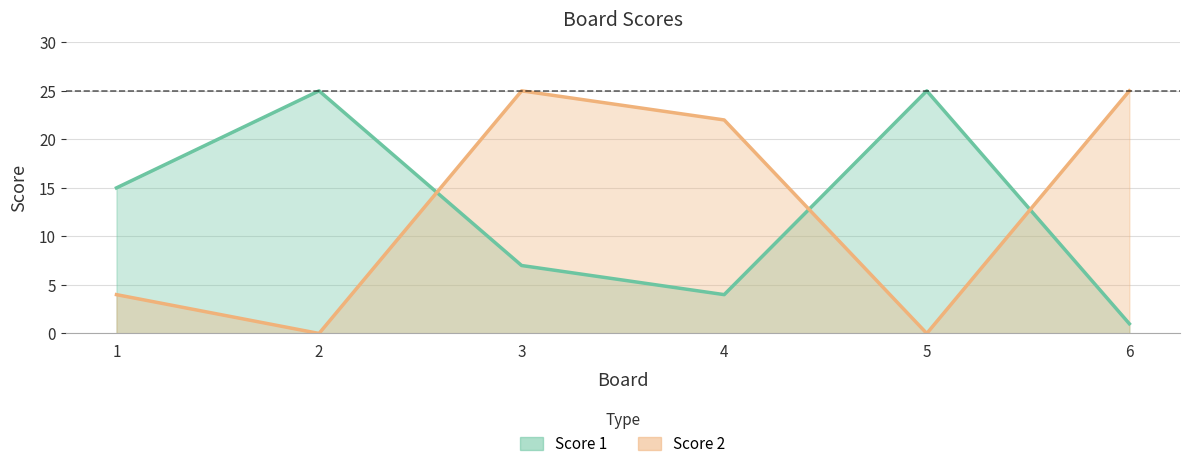

After their last crossing, which series has the higher values: Score 2 or Score 1?

Score 2